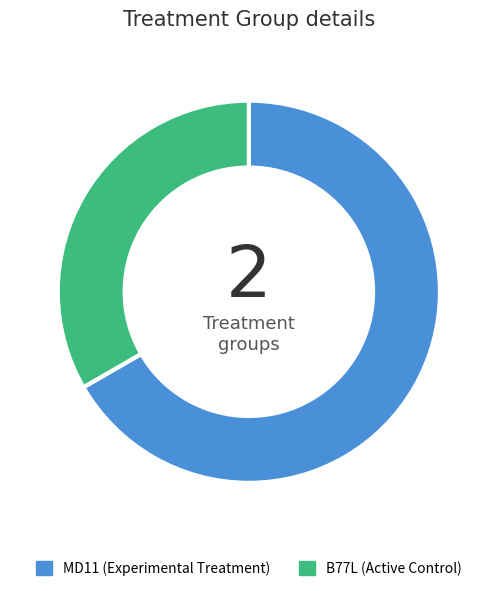

Approximately how many times larger is the value at MD11 compared to B77L?

2.0